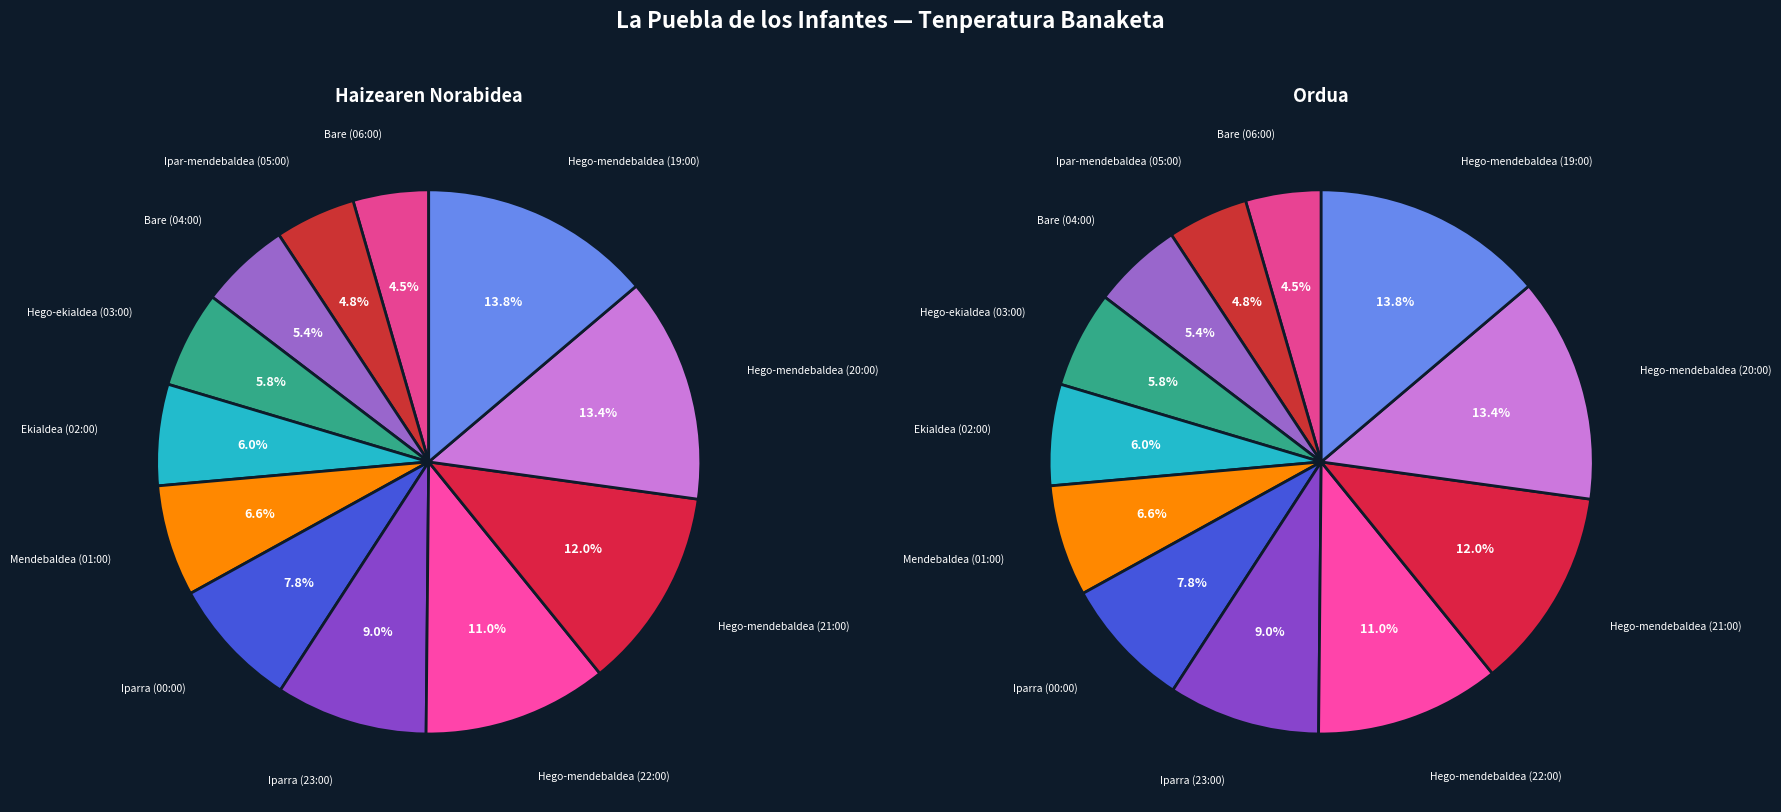

To the nearest percent, what is the combined percentage of Mendebaldea (01:00) and Ipar-mendebaldea (05:00)?

11%